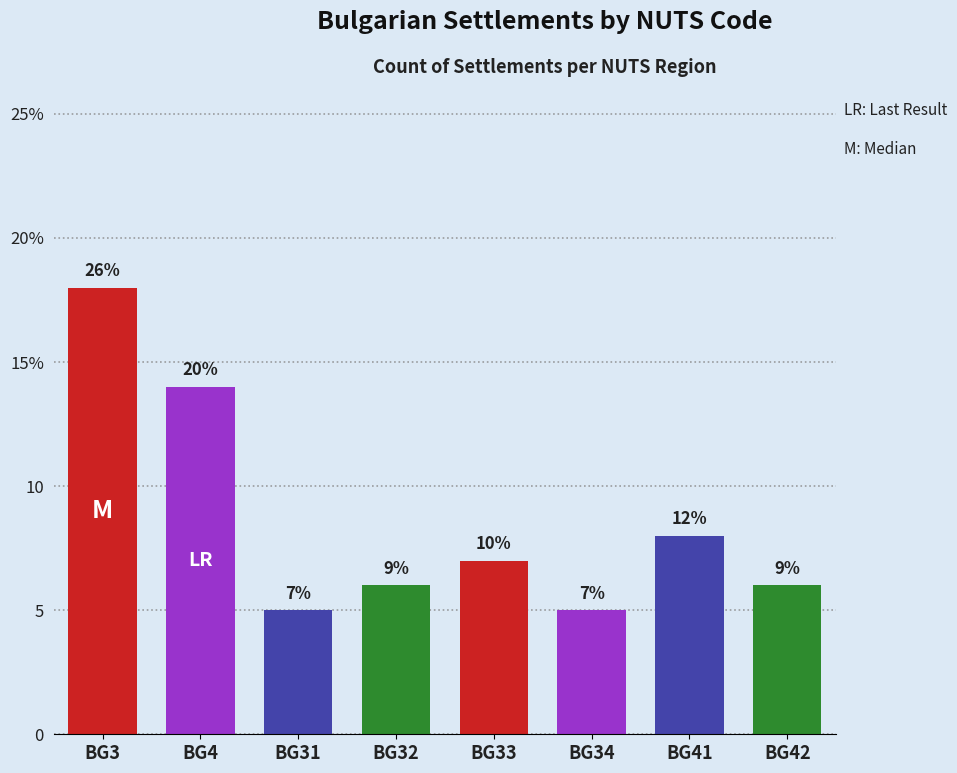

What is the average value?

9